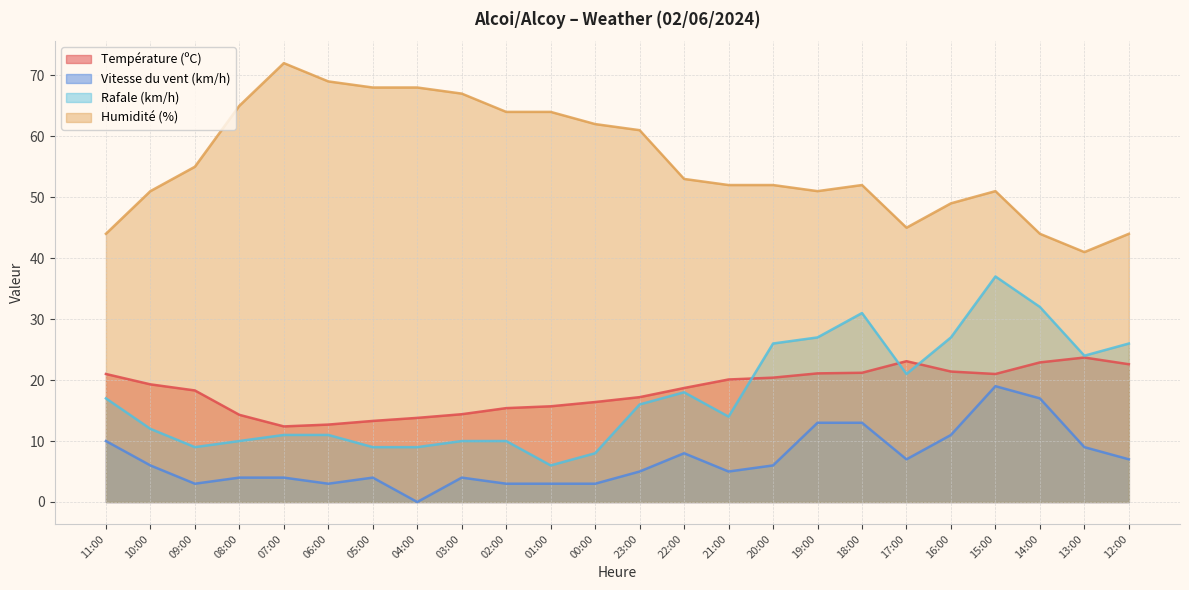

At which label is Humidité (%) closest to 56?

09:00